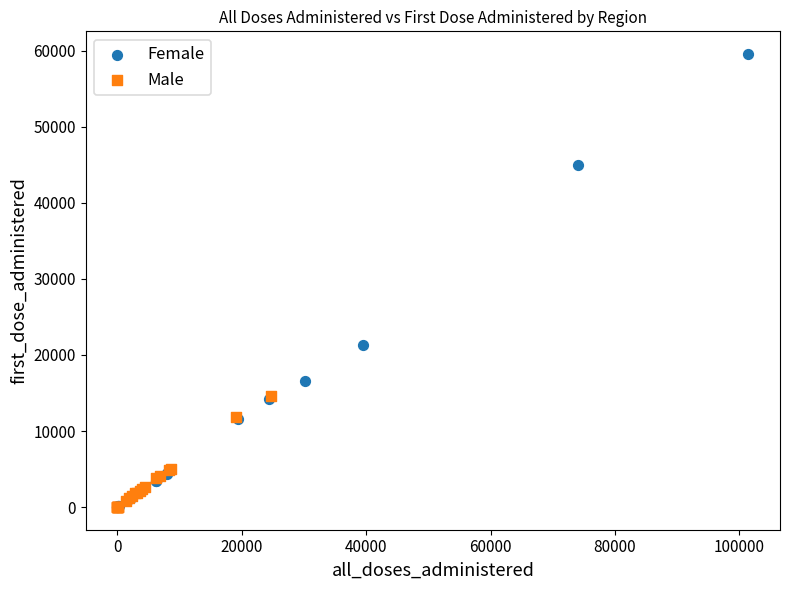

Which series has the widest spread of Y values?

Female